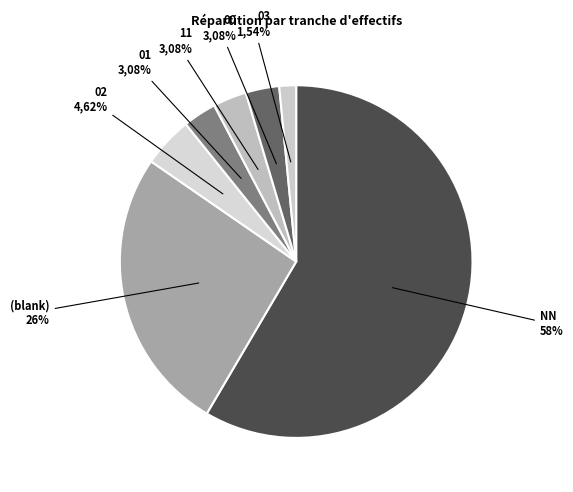

What percentage is the 00 slice, to the nearest percent?

3%